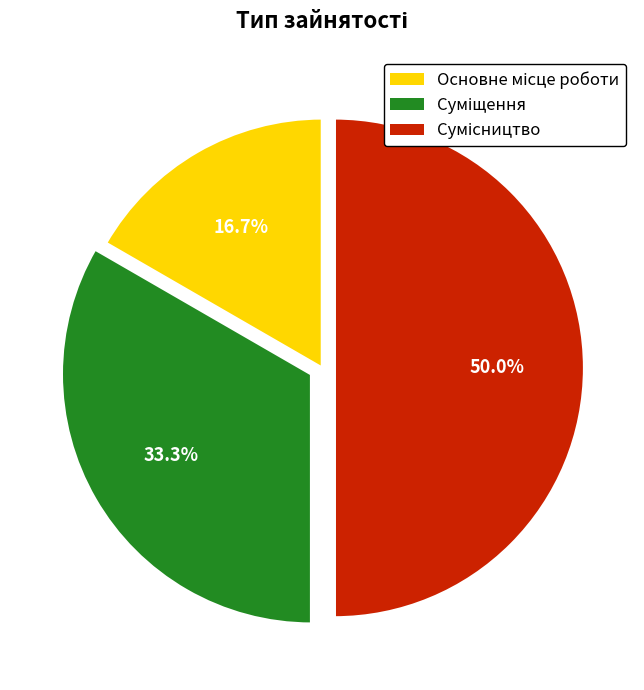

To the nearest percent, what is the combined percentage of Основне місце роботи and Суміщення?

50%